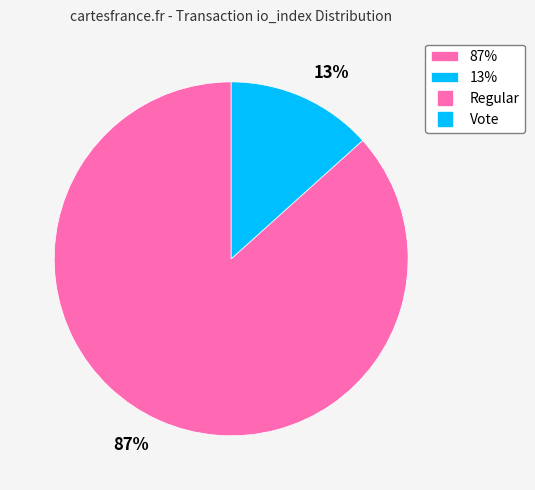

Is there any slice that represents more than half of the pie?

Yes